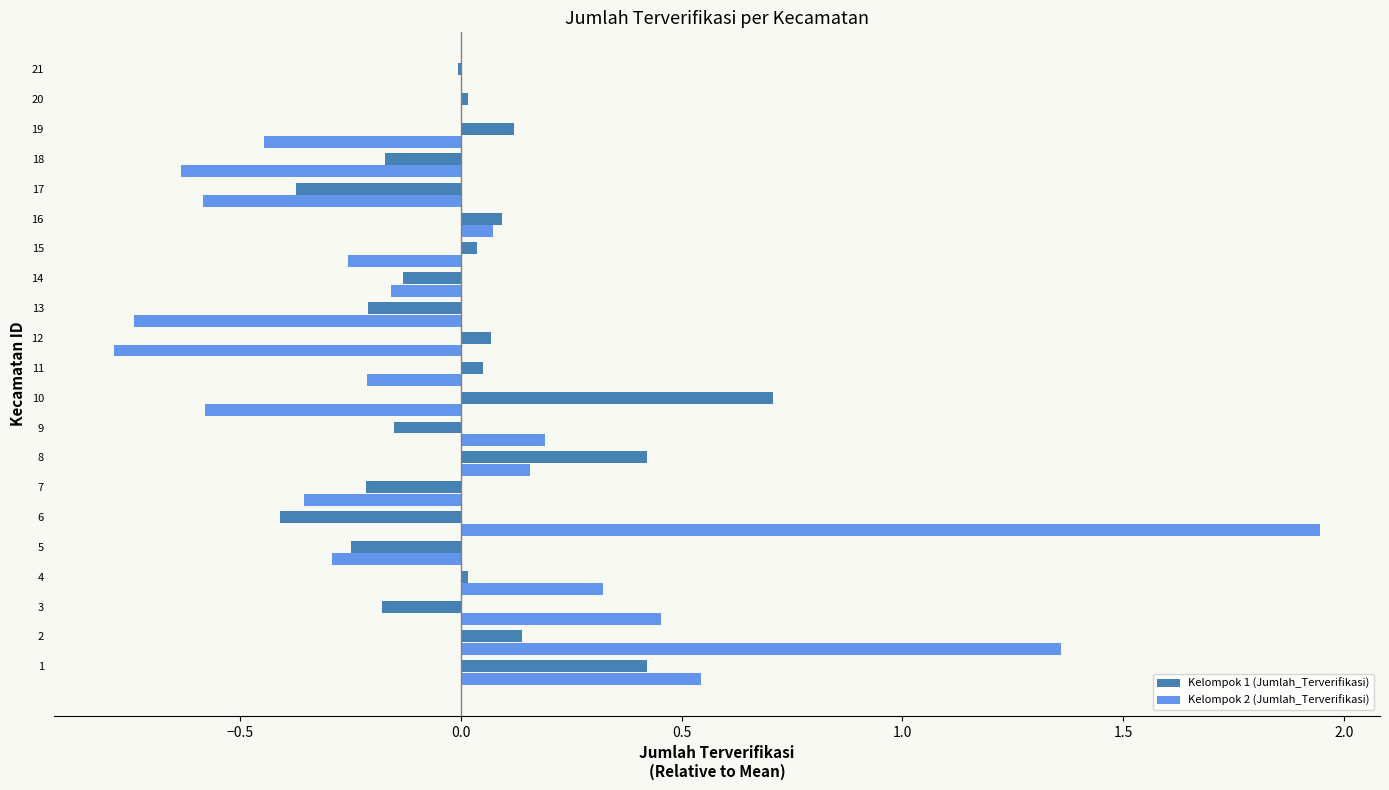

Which label corresponds to the largest value in the chart?

6